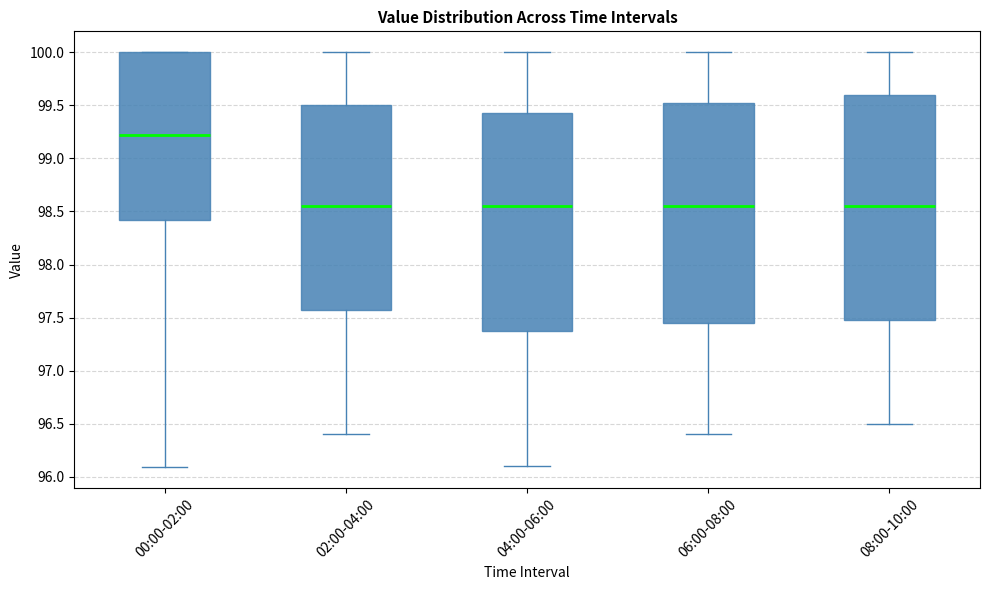

Reading left to right, read every box against the y-axis: the position of its median line, the range the box covers, and the ends of its whiskers. The values are not printed on the chart, so give them approximately, as read against the axis.

00:00-02:00: median 99.20, box 98.40 to 100.00, whiskers 96.10 to 100.00
02:00-04:00: median 98.55, box 97.60 to 99.50, whiskers 96.40 to 100.00
04:00-06:00: median 98.55, box 97.40 to 99.45, whiskers 96.10 to 100.00
06:00-08:00: median 98.55, box 97.45 to 99.55, whiskers 96.40 to 100.00
08:00-10:00: median 98.55, box 97.50 to 99.60, whiskers 96.50 to 100.00